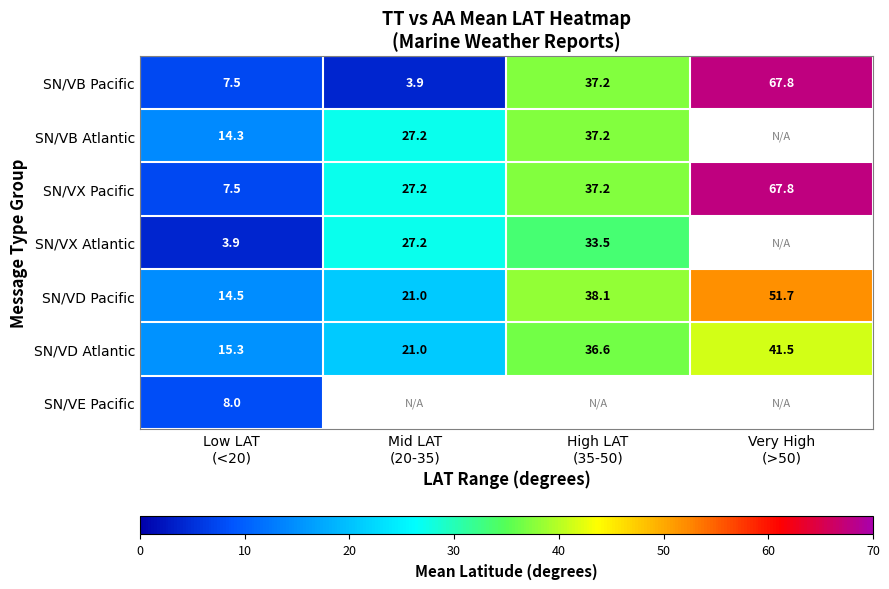

What is the difference between the maximum and minimum values in the SN/VD Atlantic series?

26.2